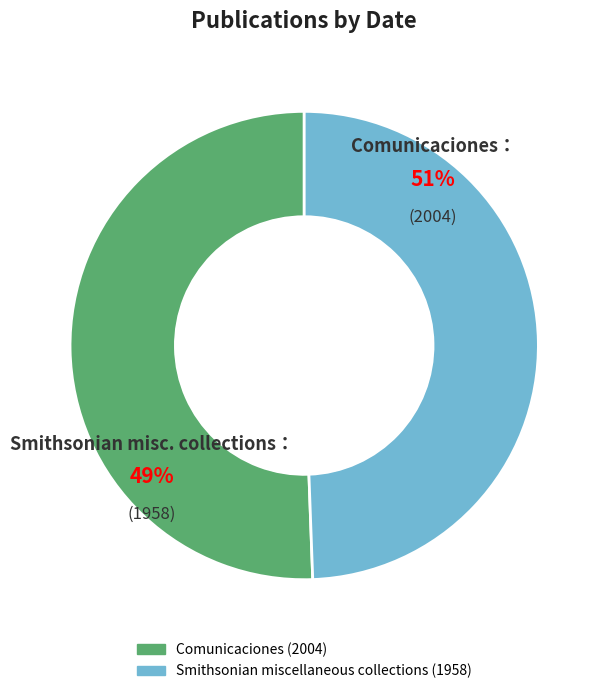

Count the number of slices in the pie.

2